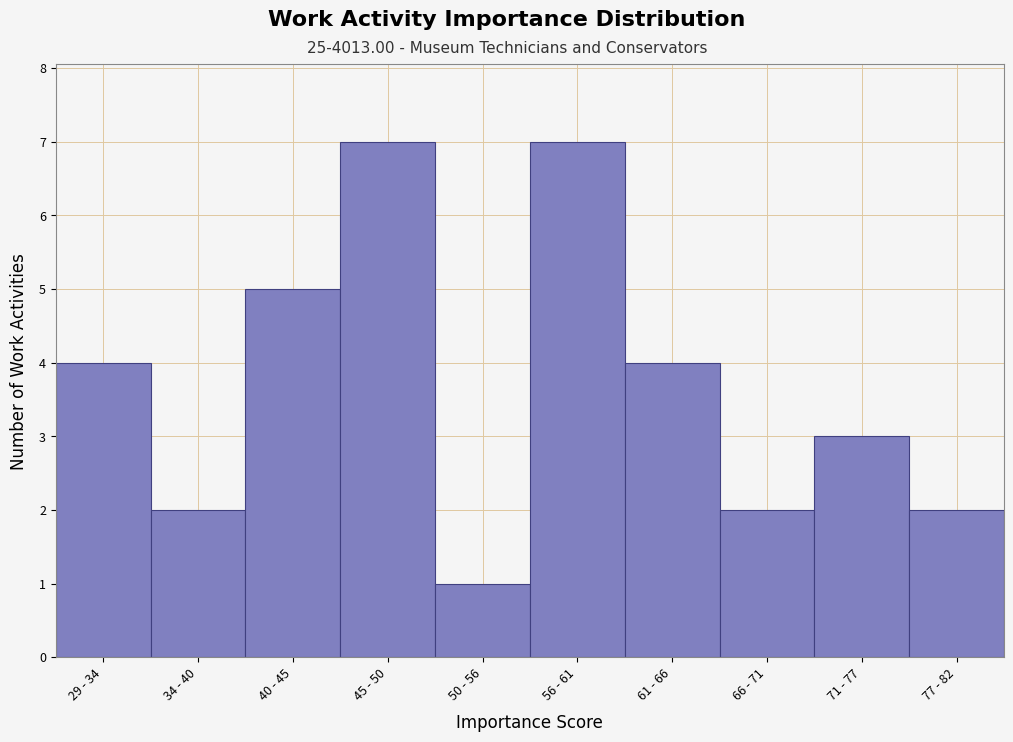

Reading left to right, extract all data points from this chart.

4	2	5	7	1	7	4	2	3	2